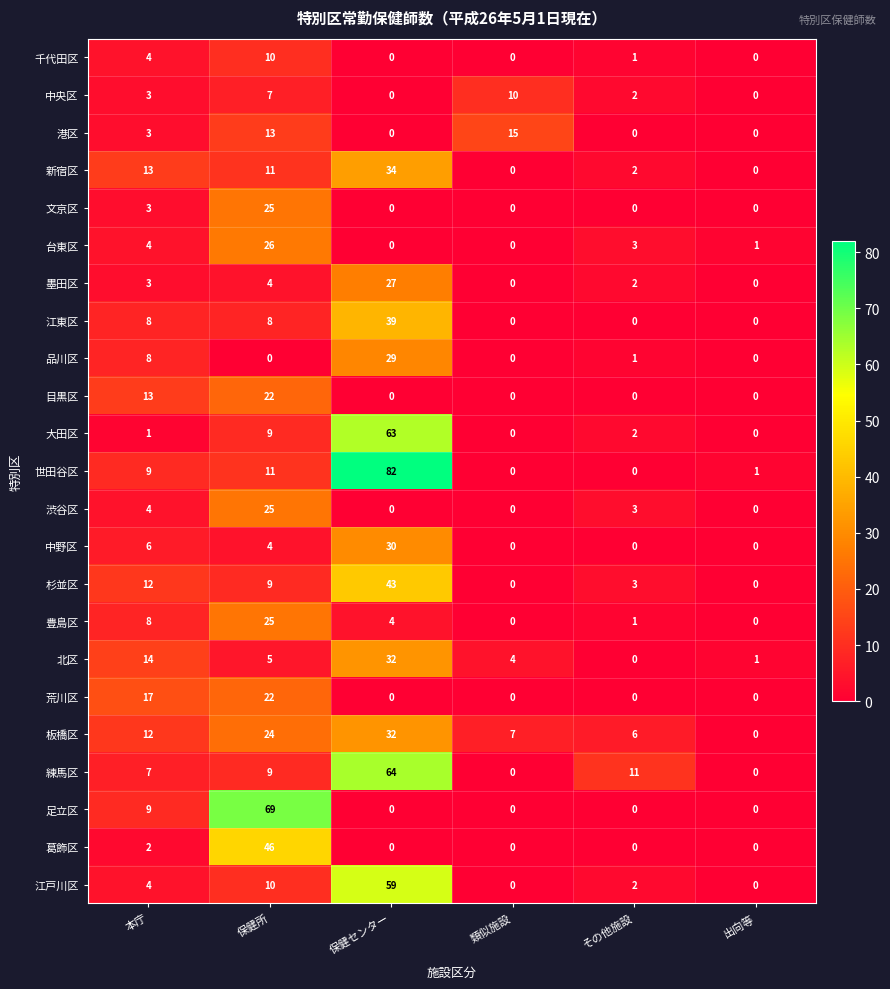

What is the difference between the maximum and minimum values in the 墨田区 series?

27